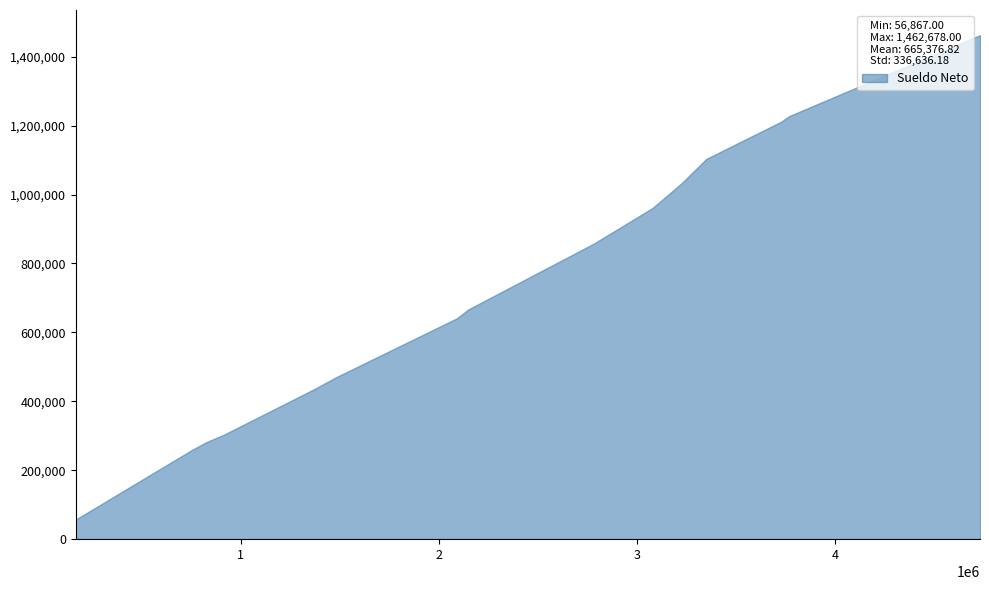

What is the sum of the values at 1415658 and 2127818?

1107323